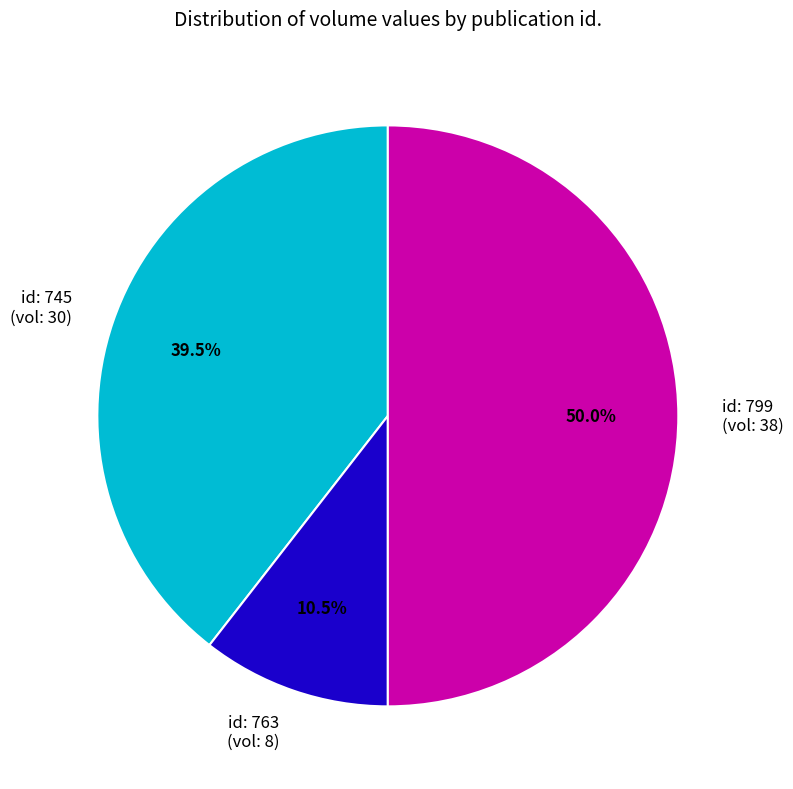

Rank the categories by value from lowest to highest.

763, 745, 799